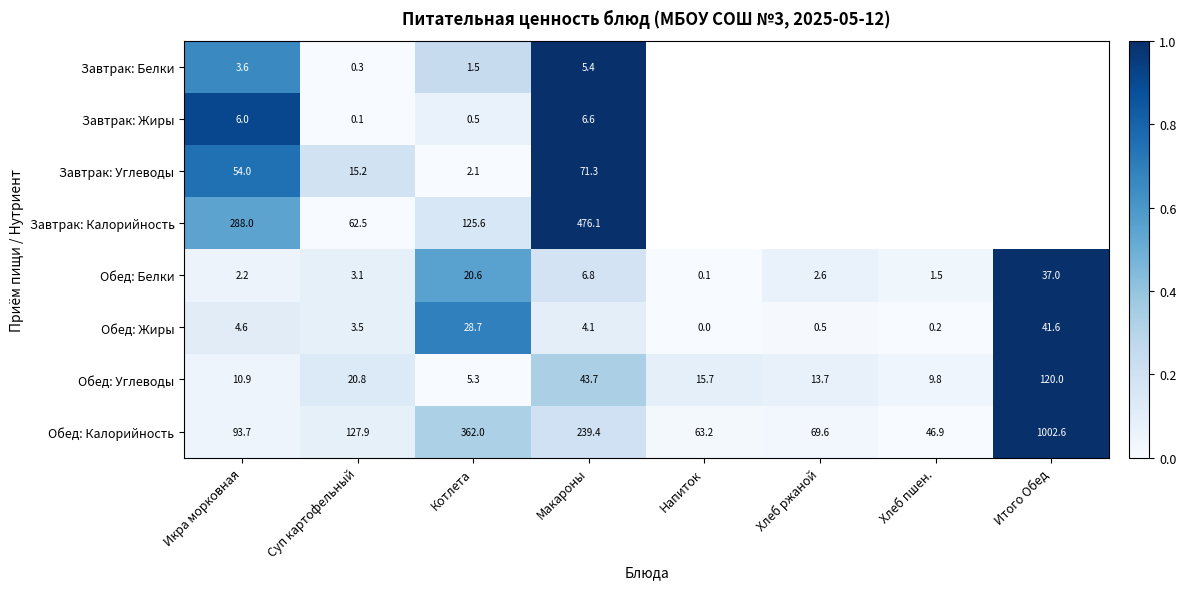

At Котлета, list the series in order from largest to smallest.

Обед: Калорийность, Завтрак: Калорийность, Обед: Жиры, Обед: Белки, Обед: Углеводы, Завтрак: Углеводы, Завтрак: Белки, Завтрак: Жиры